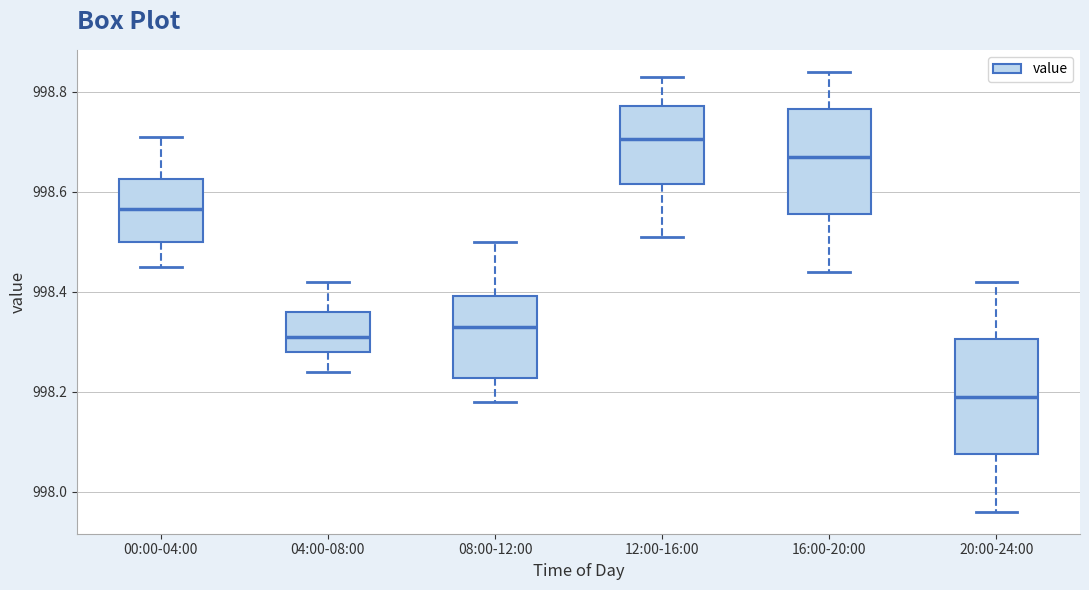

Reading left to right, transcribe this box plot: for each box, give where its median line is, the range the box spans, and where its two whiskers end, as read against the y-axis. The values are not printed on the chart, so give them approximately, as read against the axis.

00:00-04:00: median 998.56, box 998.50 to 998.62, whiskers 998.46 to 998.72
04:00-08:00: median 998.32, box 998.28 to 998.36, whiskers 998.24 to 998.42
08:00-12:00: median 998.34, box 998.22 to 998.40, whiskers 998.18 to 998.50
12:00-16:00: median 998.70, box 998.62 to 998.78, whiskers 998.52 to 998.84
16:00-20:00: median 998.68, box 998.56 to 998.76, whiskers 998.44 to 998.84
20:00-24:00: median 998.20, box 998.08 to 998.30, whiskers 997.96 to 998.42